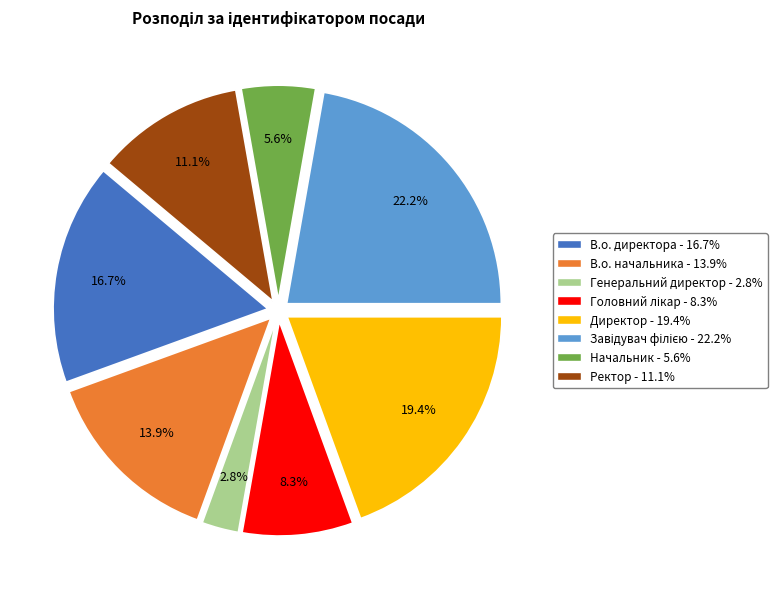

Which slice is the smallest?

Генеральний директор